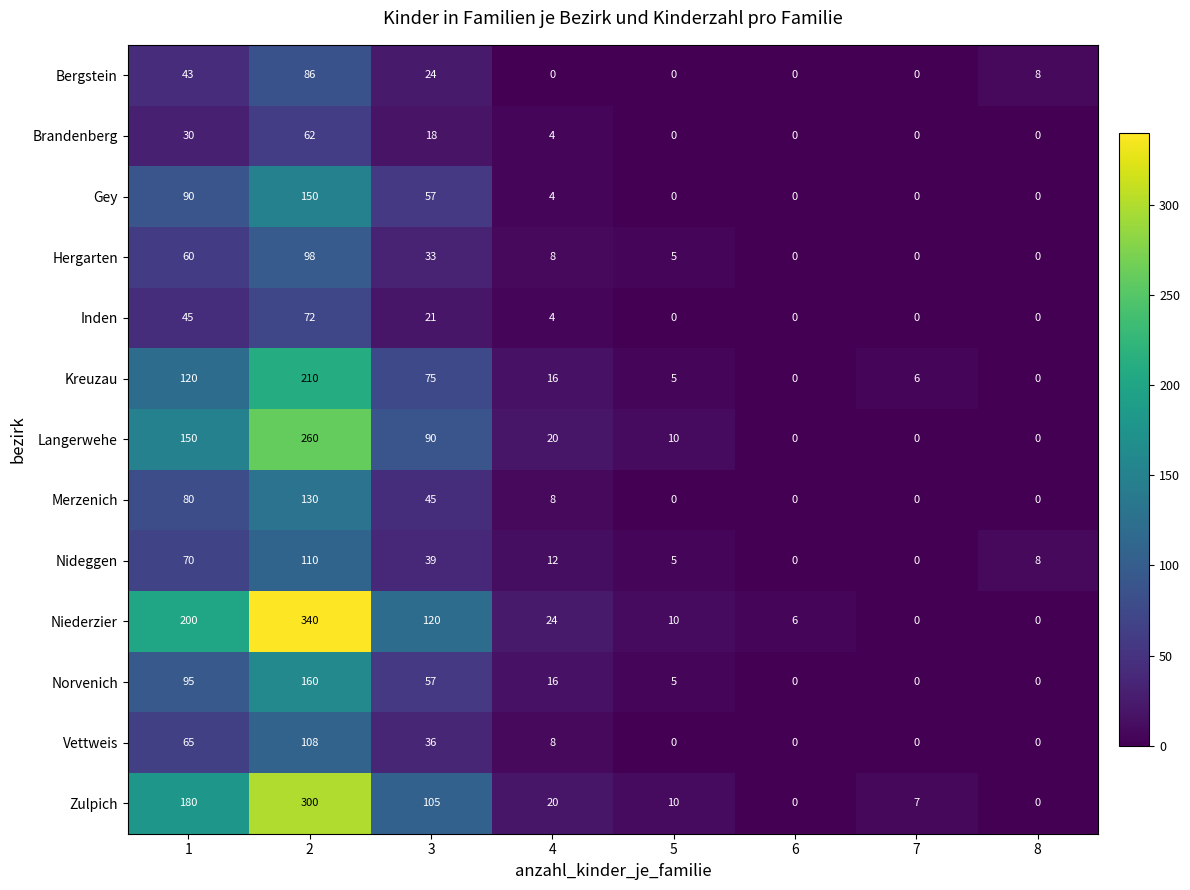

Which series has the largest range (max minus min)?

Niederzier